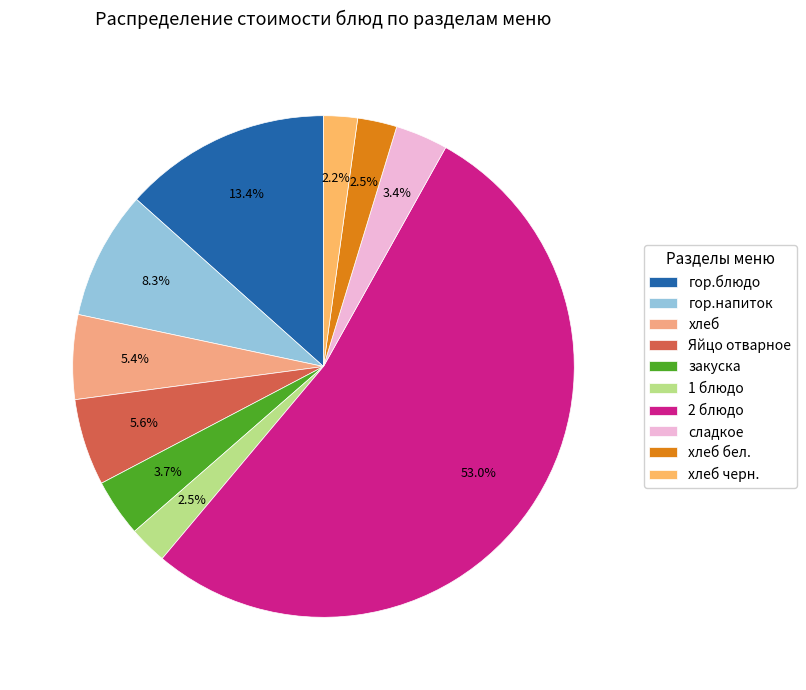

To the nearest percent, what is the difference between the largest and smallest slice percentages?

51%